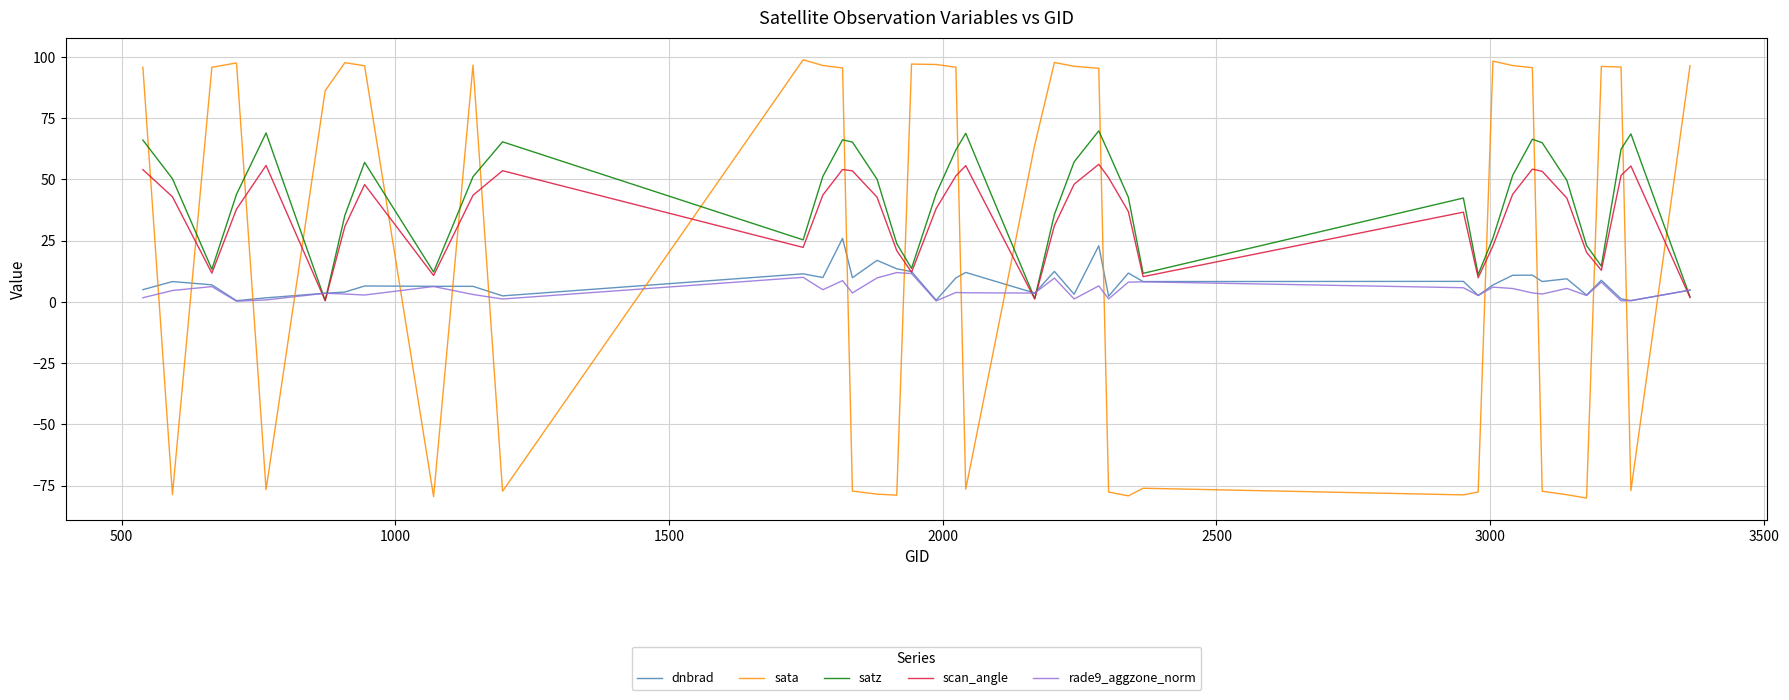

In satz, how many points are lower than both neighbors (excluding endpoints)?

9